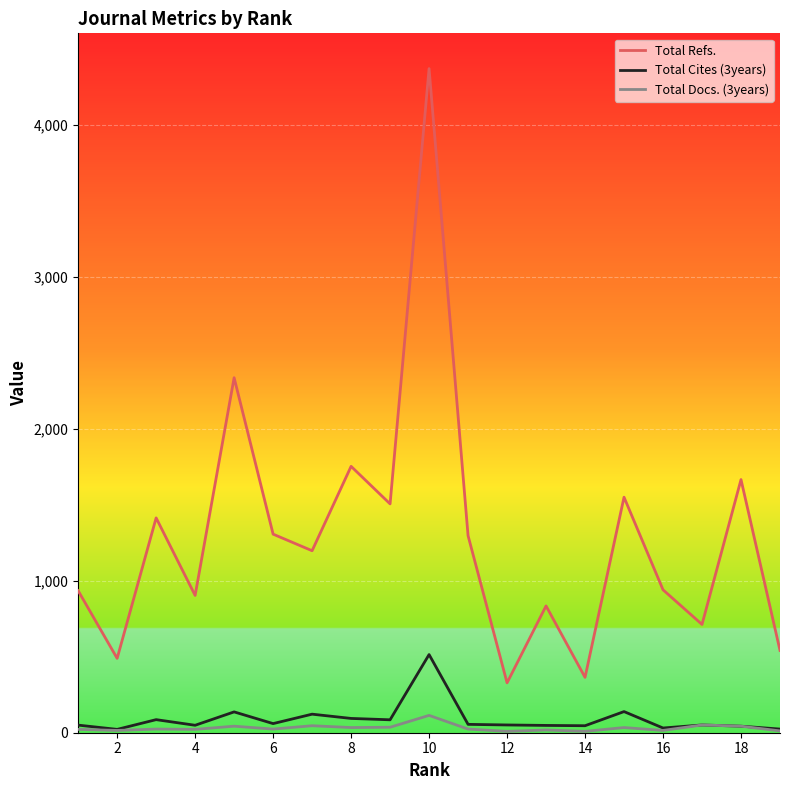

True or false: Total Docs. (3years) and Total Cites (3years) intersect in this chart.

False